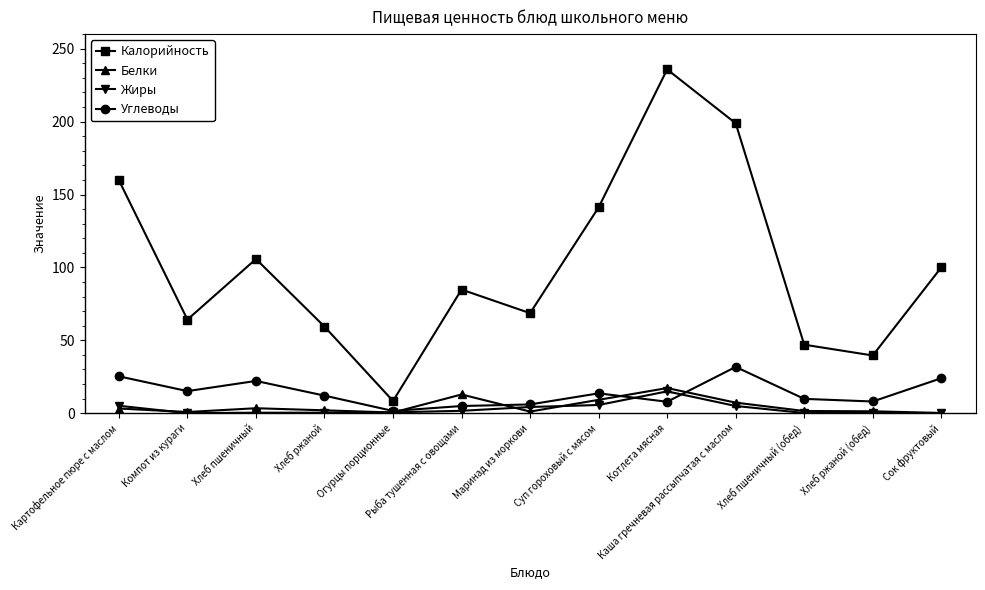

True or false: Калорийность and Углеводы cross at least once.

False